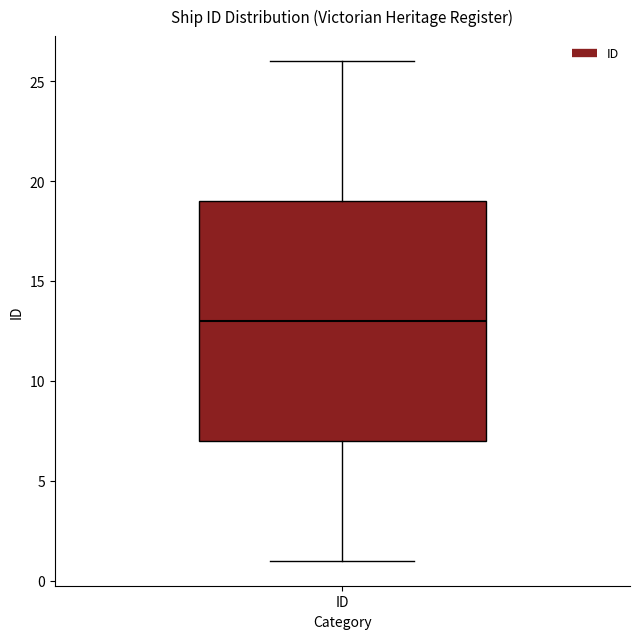

Transcribe this box plot: give where the median line is, the range the box spans, and where the two whiskers end, as read against the y-axis. The values are not printed on the chart, so give them approximately, as read against the axis.

median 13, box 7 to 19, whiskers 1 to 26